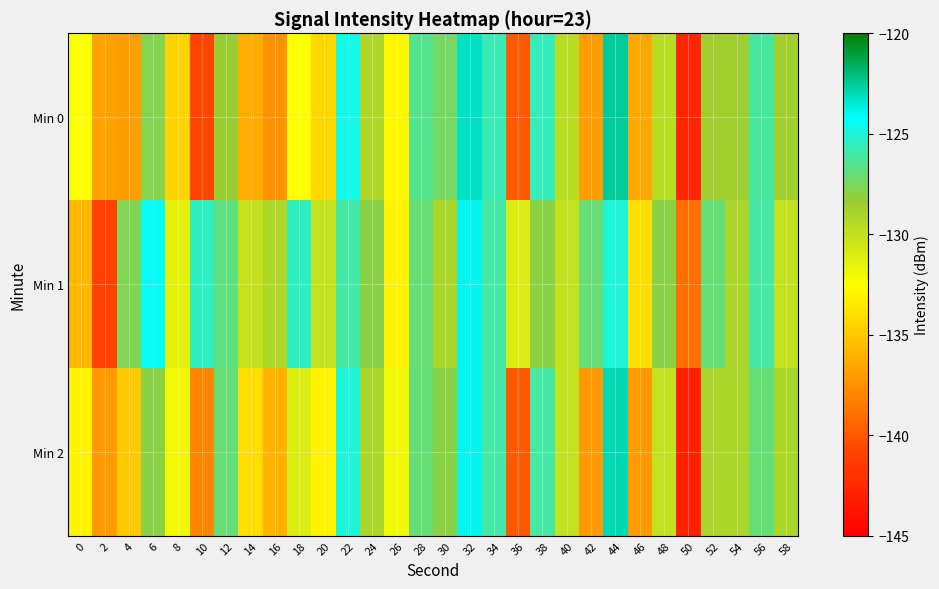

Between 42 and 36, which is larger?

42